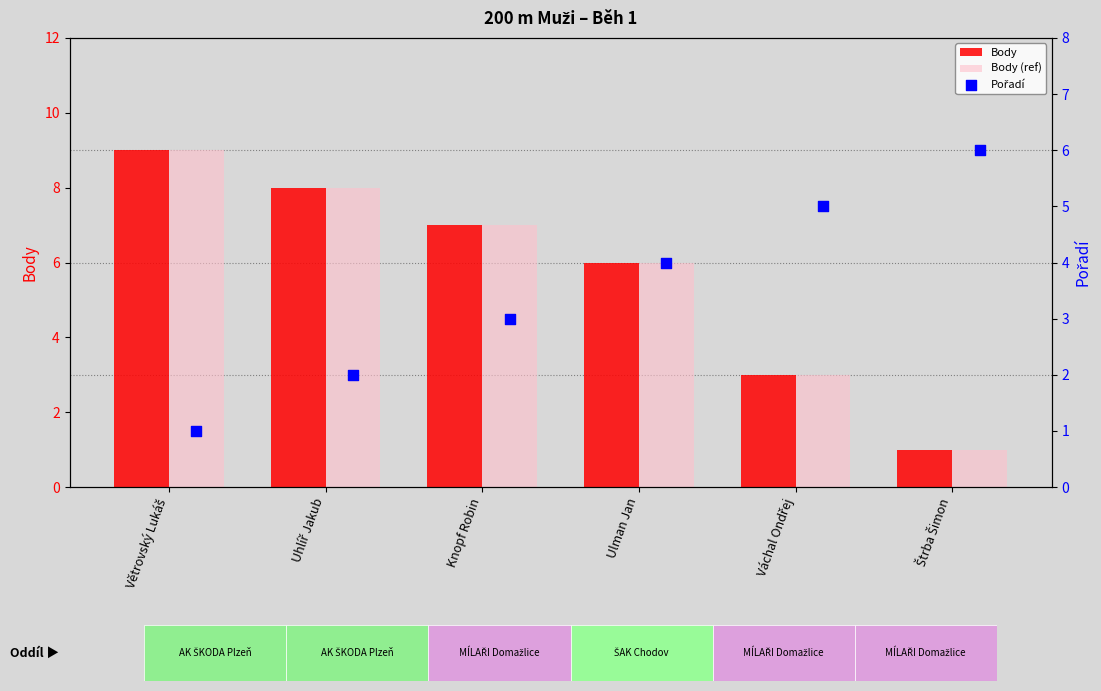

Which series contains the highest Y value?

Body